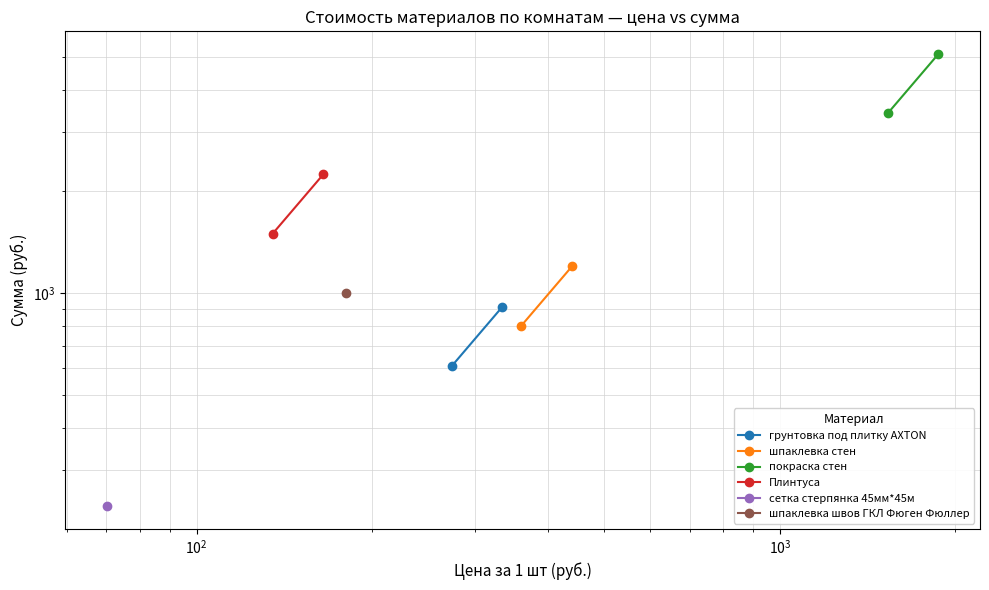

The value of покраска стен at $\mathdefault{10^{1}}$ is 7826. True or false?

False